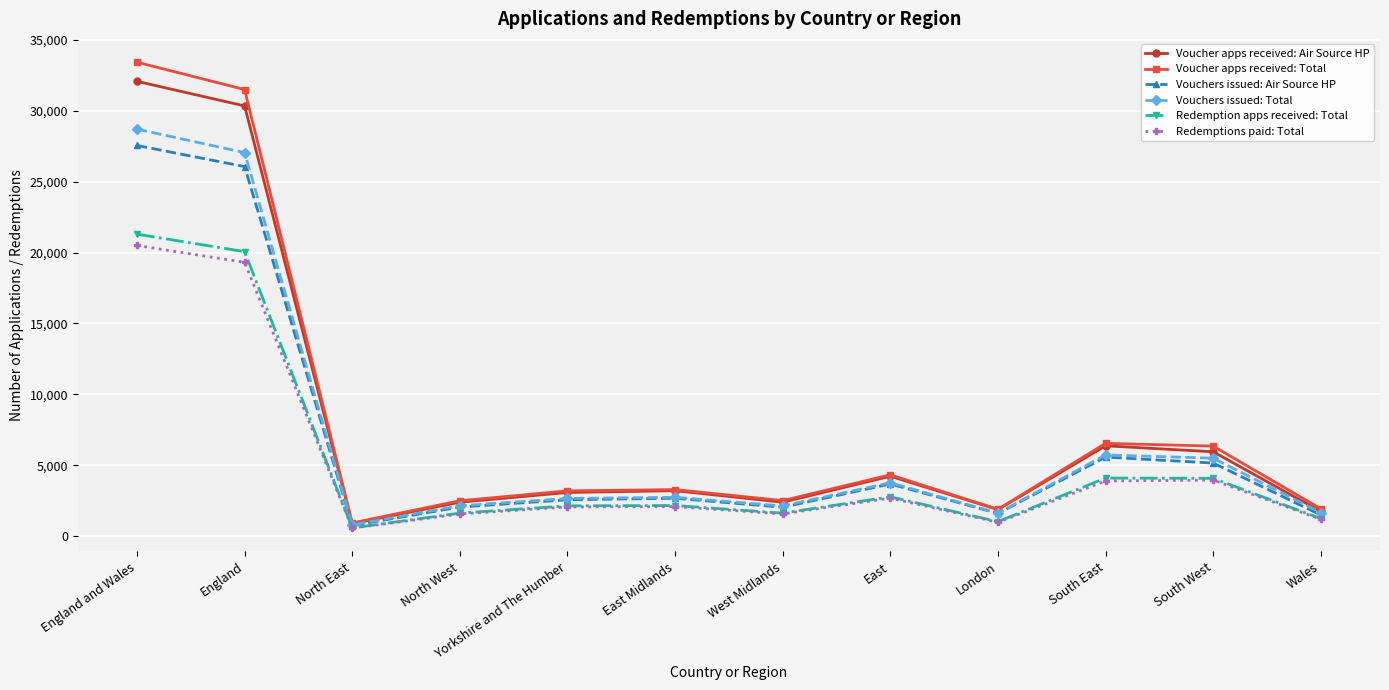

How many data points does each series have?

12